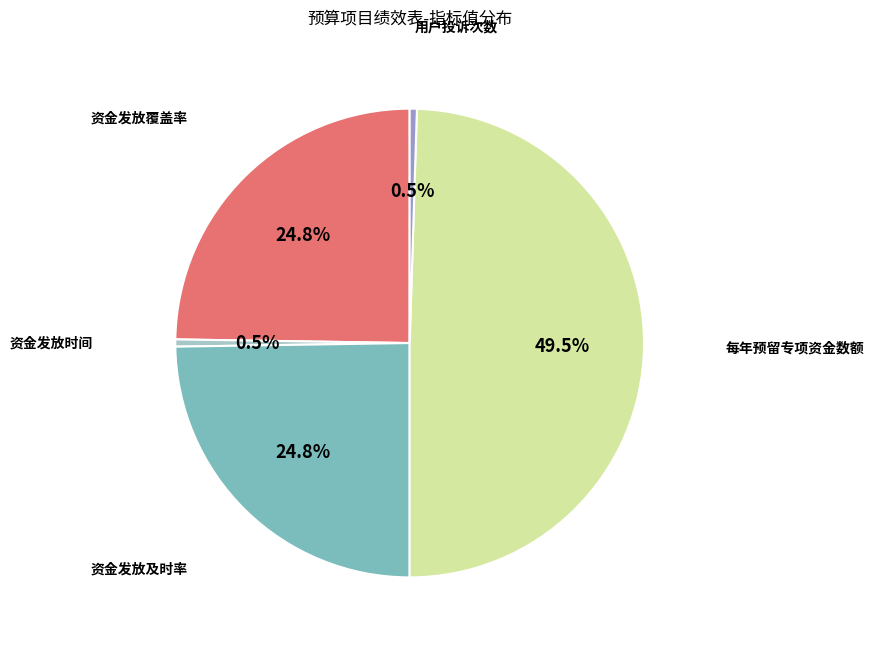

Does 用户投诉次数 account for over 50% of the chart?

No